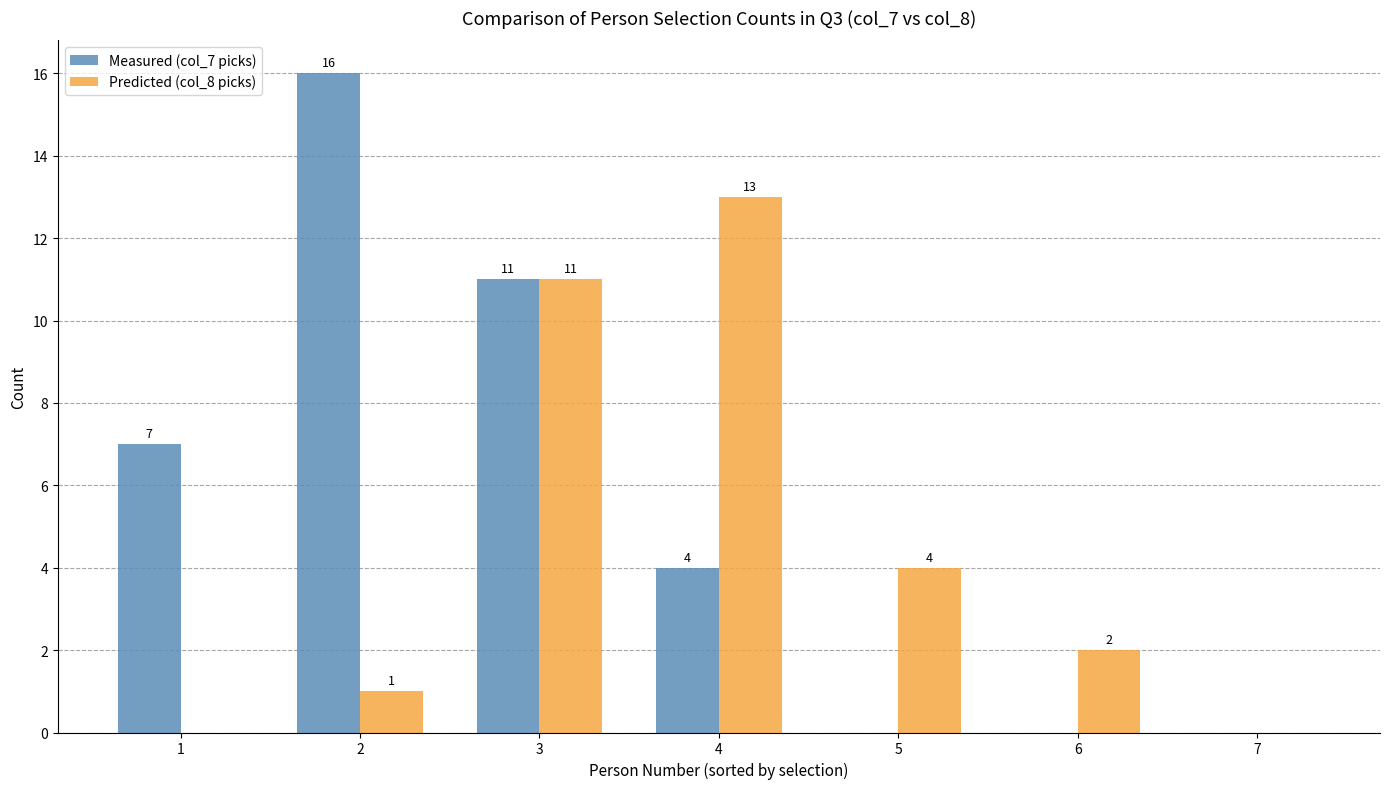

Reading left to right, what are all the values shown in this chart?

Measured (col_7 picks): 1=7	2=16	3=11	4=4	5=0	6=0	7=0
Predicted (col_8 picks): 1=0	2=1	3=11	4=13	5=4	6=2	7=0